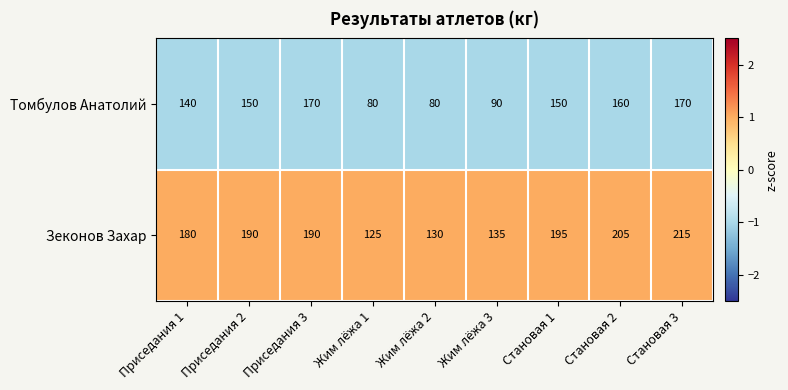

The value of Зеконов Захар at Становая 2 is 336. True or false?

False